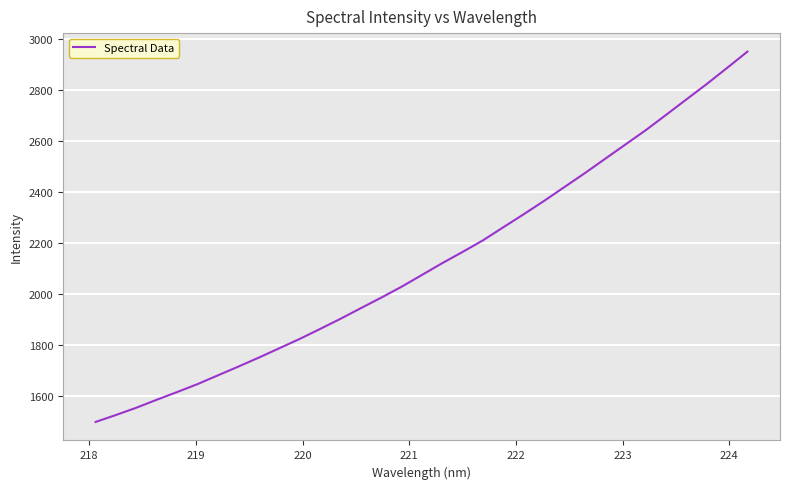

What is the difference between the maximum and minimum values?

1449.2